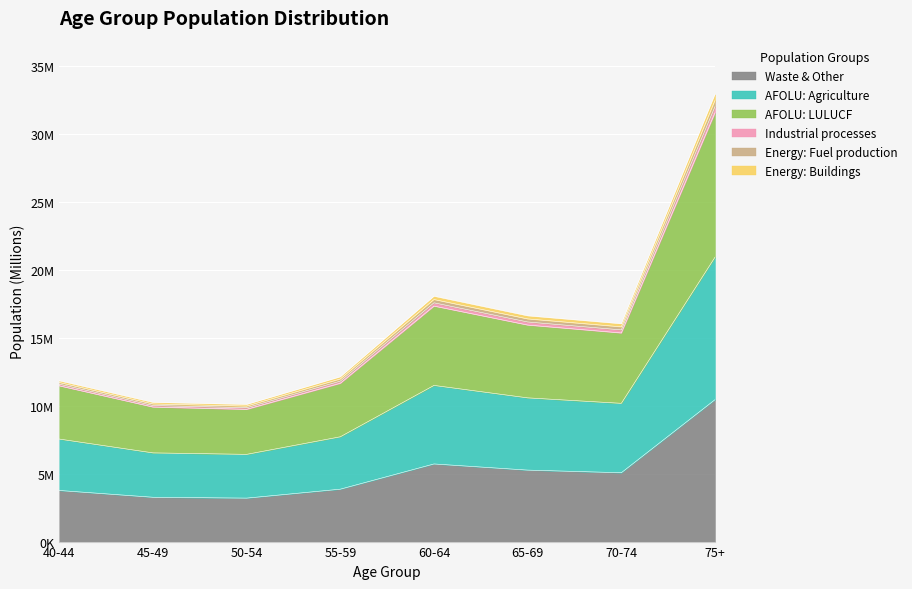

What is the value of the AFOLU: Agriculture point at the 6th from the left?

10.6